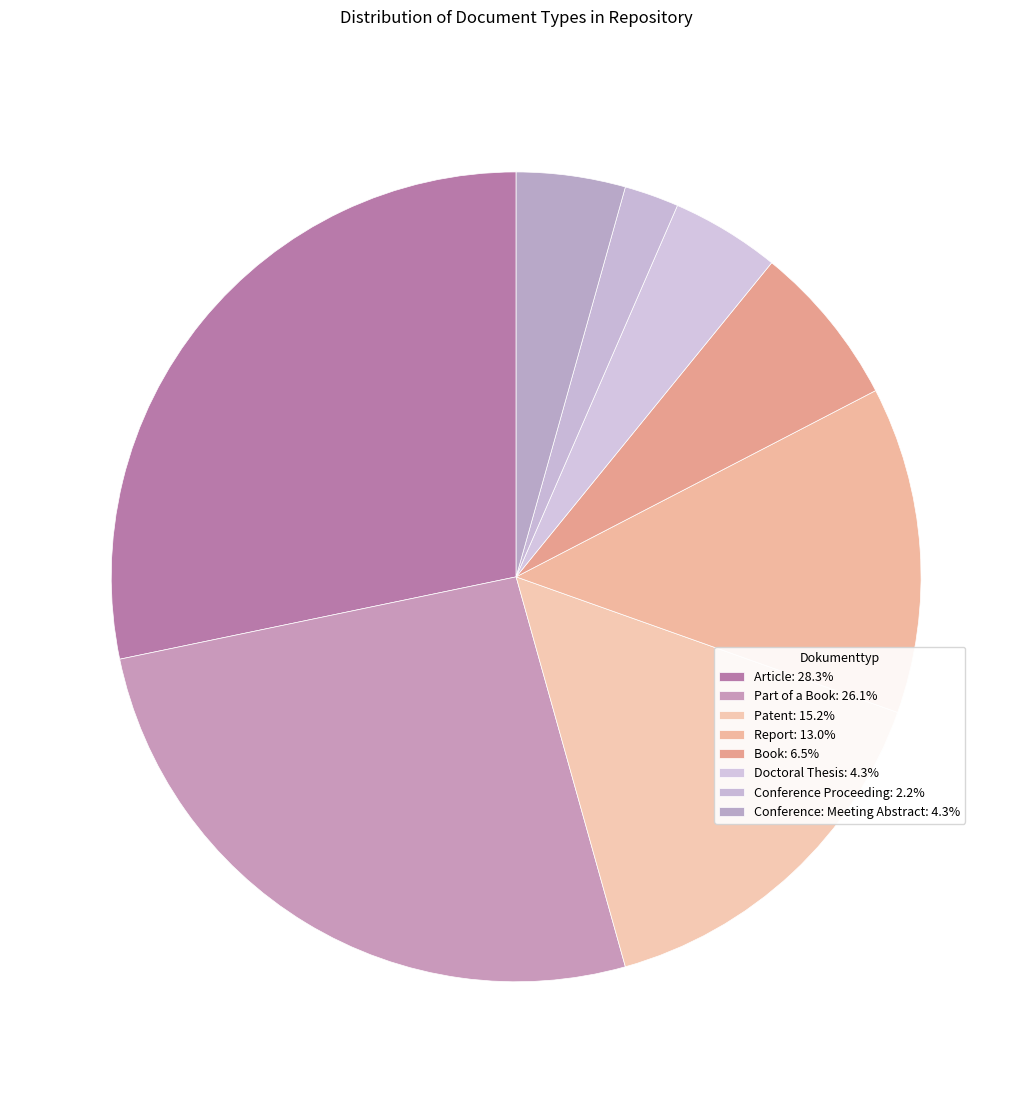

Is it true that Conference: Meeting Abstract is 14% of the pie?

False